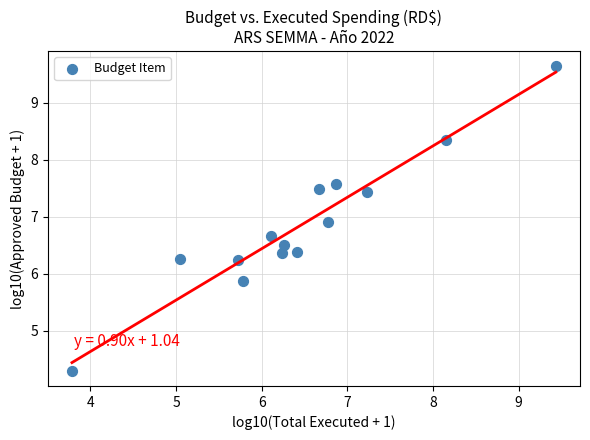

What is the range of Y values (max minus min)?

5.3